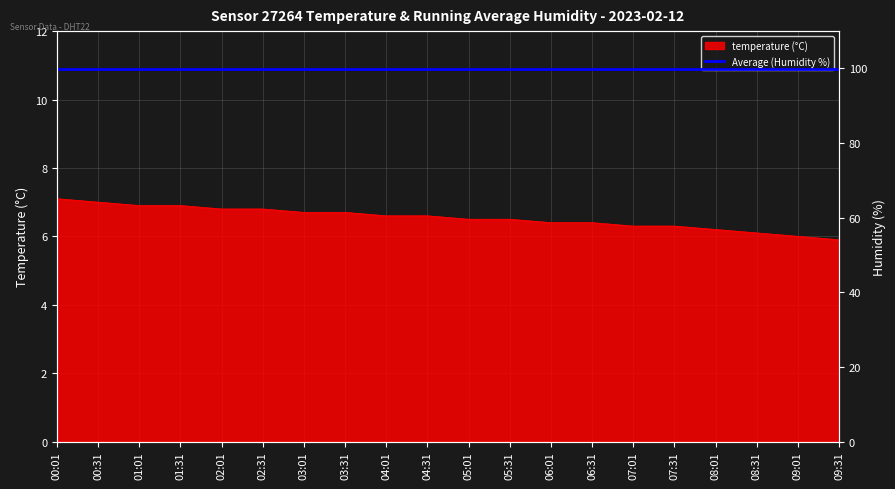

Count the number of categories in the chart.

20